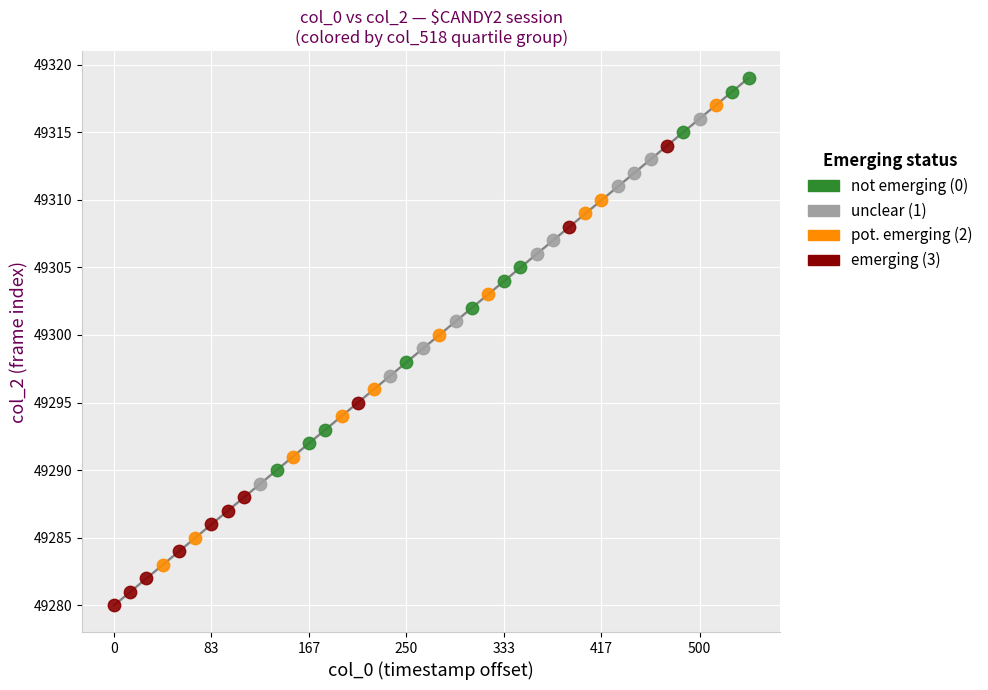

Which series contains the lowest Y value?

emerging (3)